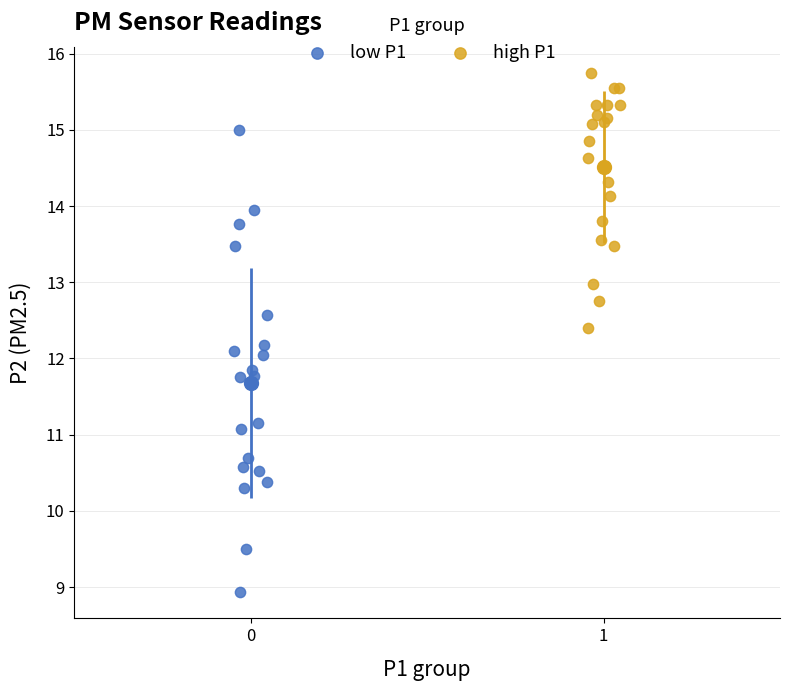

Which series has the widest spread of Y values?

low P1